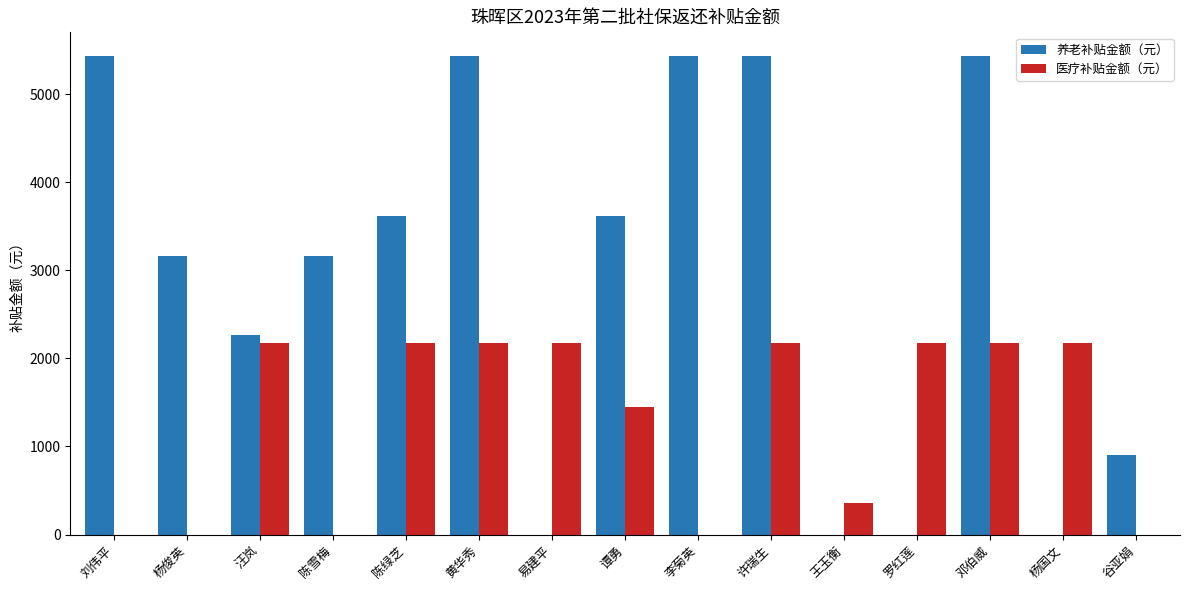

How many groups of bars are there?

15